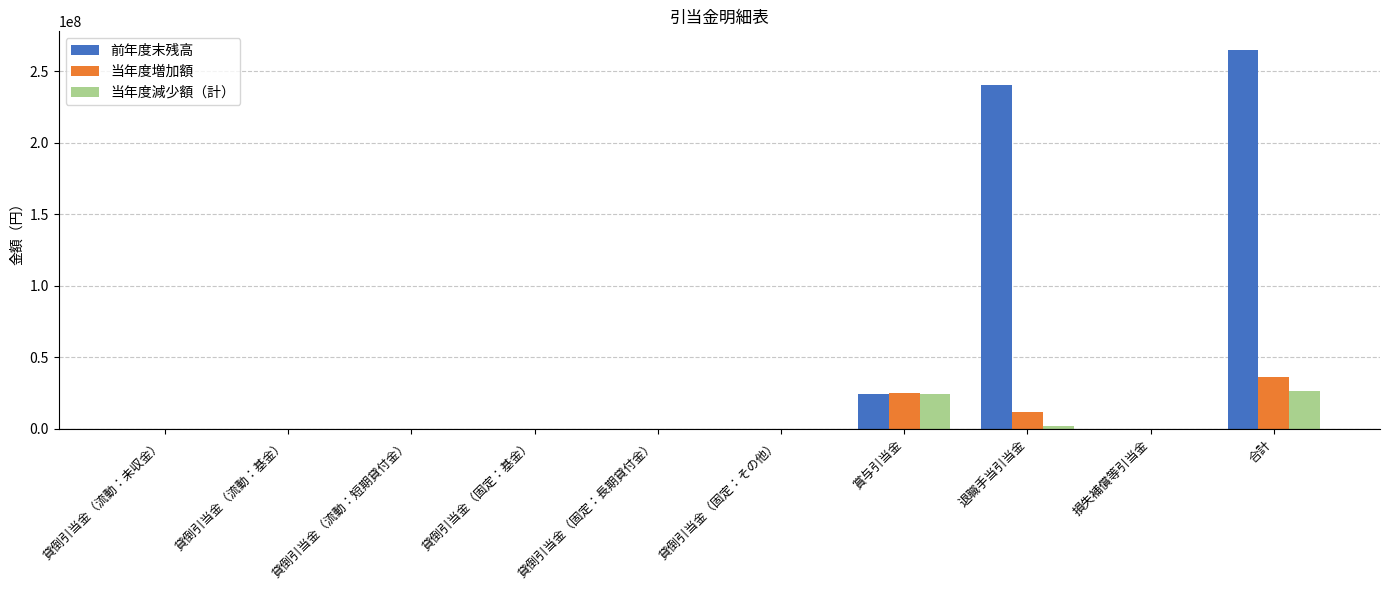

What is the sum of all 前年度末残高 values?

529719350